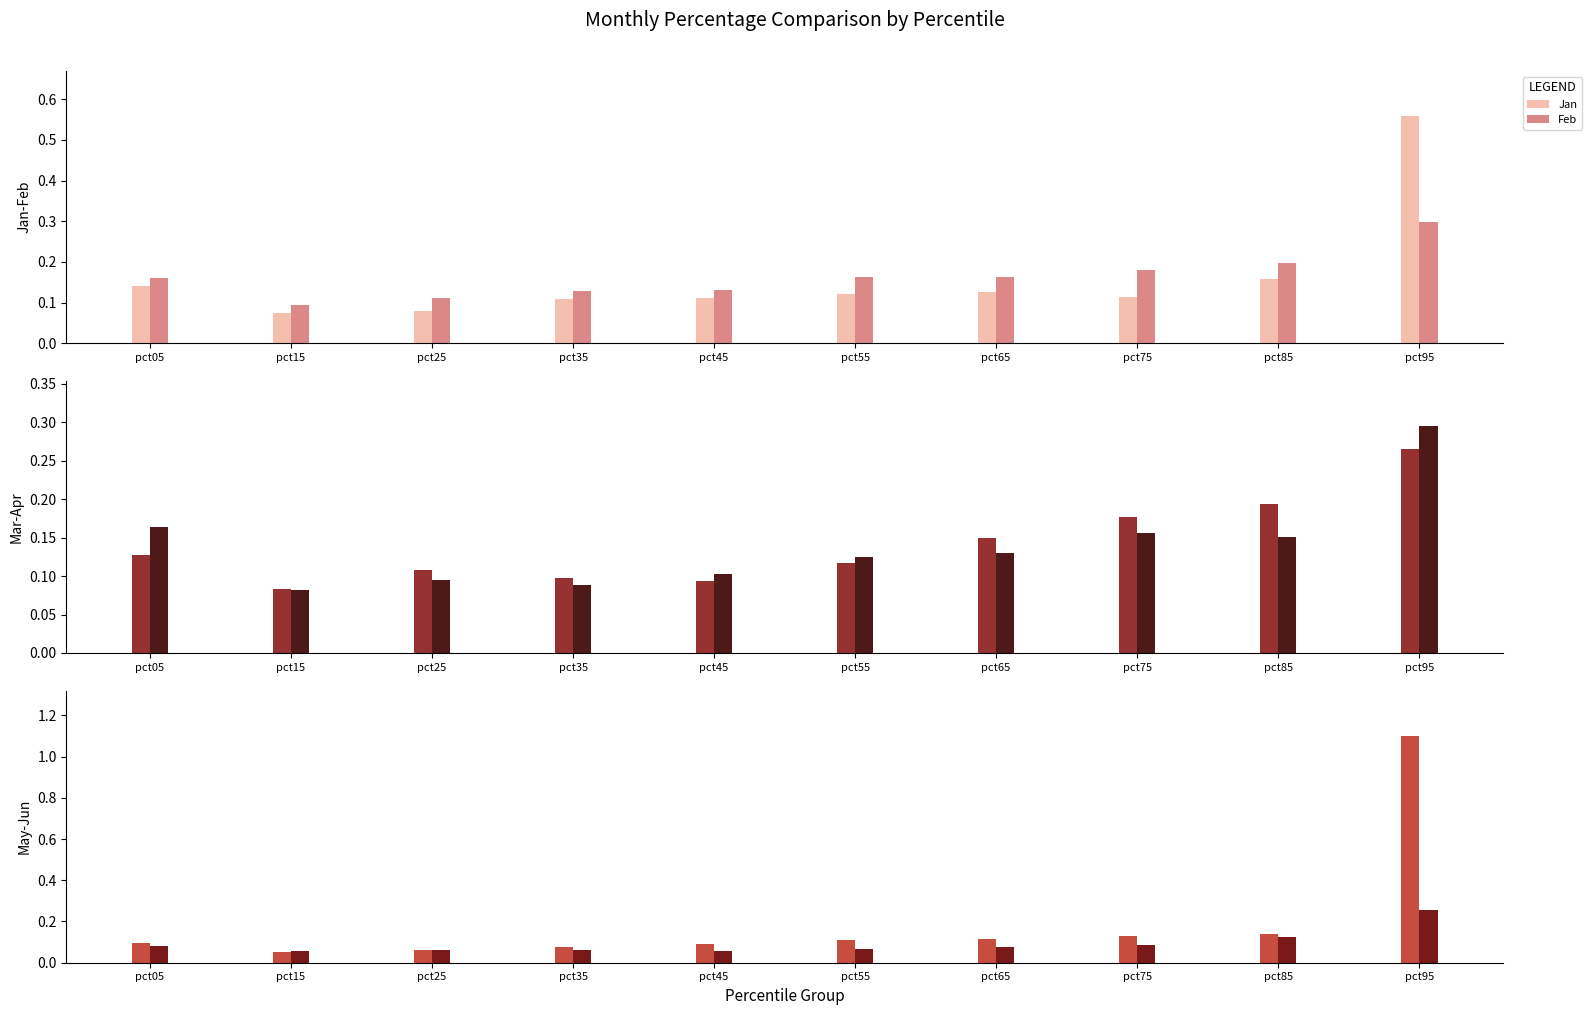

What is the difference between the maximum and minimum values in the Jan series?

0.5